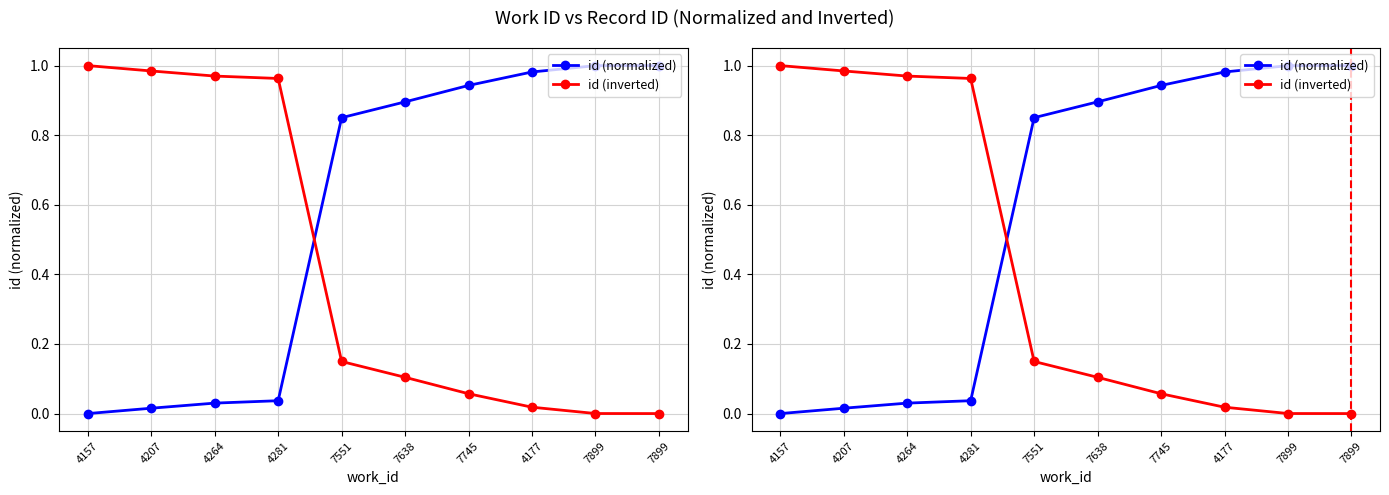

Which series changed the most between 7638 and 7899?

id (normalized)